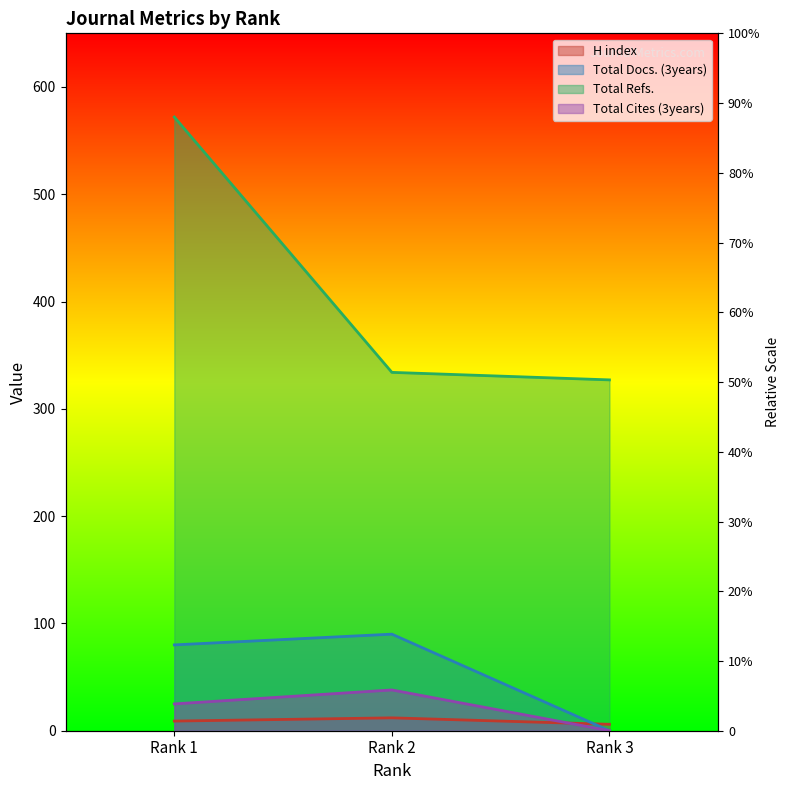

Rank the series by their maximum value, from highest to lowest.

Total Refs., Total Docs. (3years), Total Cites (3years), H index